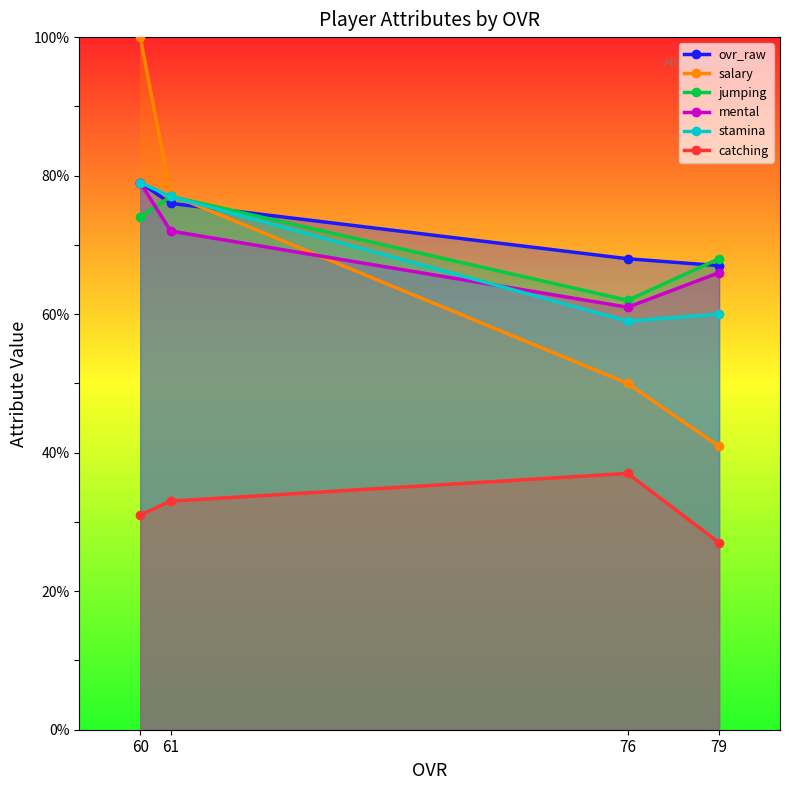

Reading left to right, list all the values displayed in this chart.

ovr_raw: 79.0	76.0	68.0	67.0
salary: 100.0	77.3	50.0	40.9
jumping: 74.0	77.0	62.0	68.0
mental: 79.0	72.0	61.0	66.0
stamina: 79.0	77.0	59.0	60.0
catching: 31.0	33.0	37.0	27.0